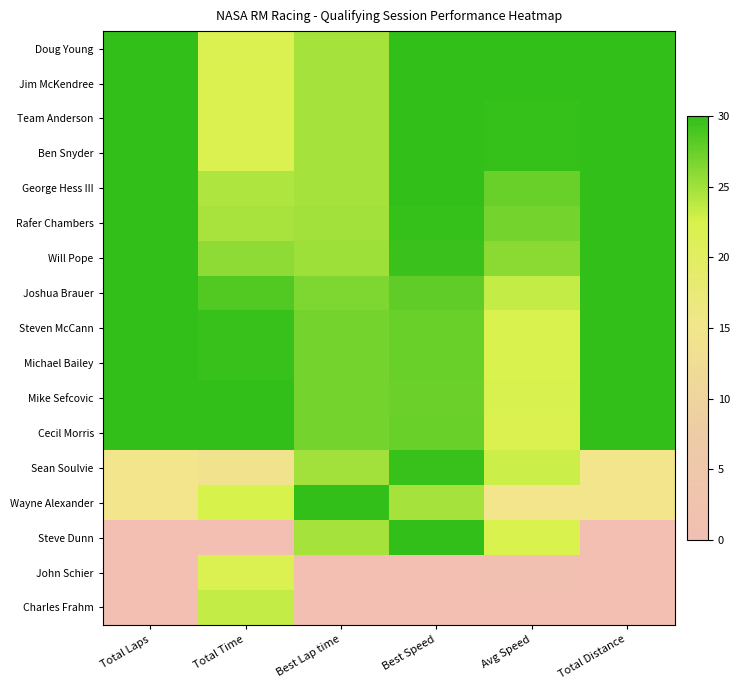

What is the total value across all series at Best Lap time?

388.2